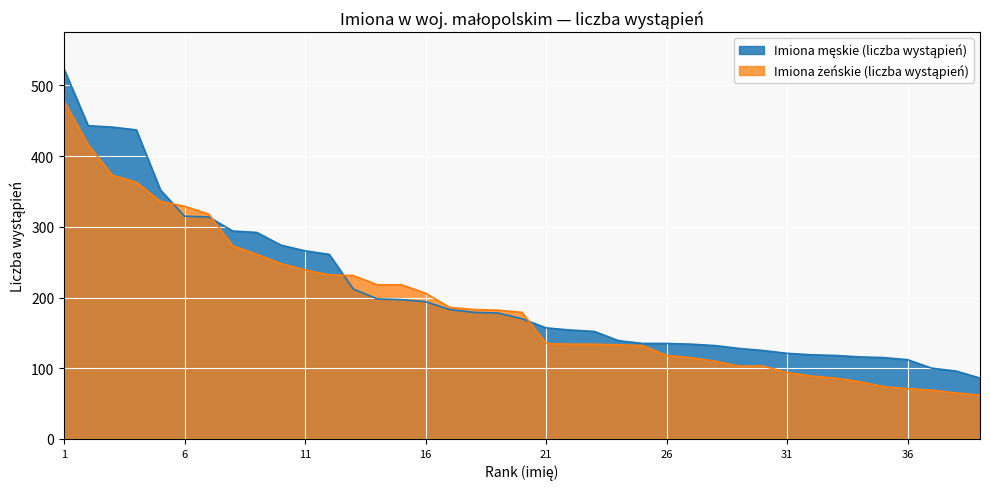

What is the minimum value shown in the chart?

62